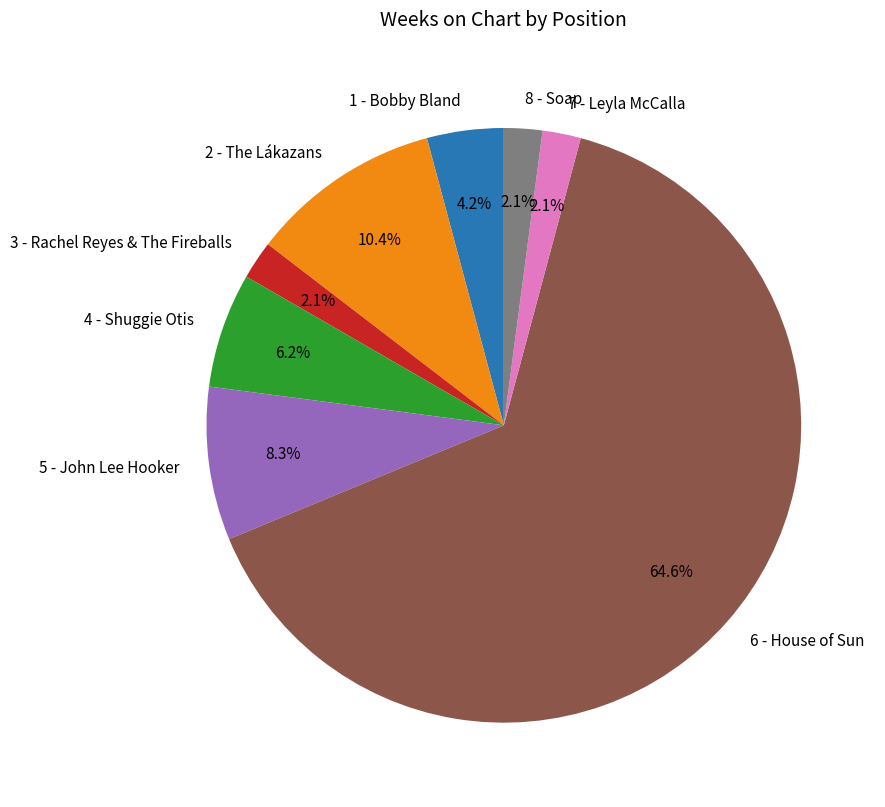

Which has a higher value, 6 - House of Sun or 8 - Soap?

6 - House of Sun